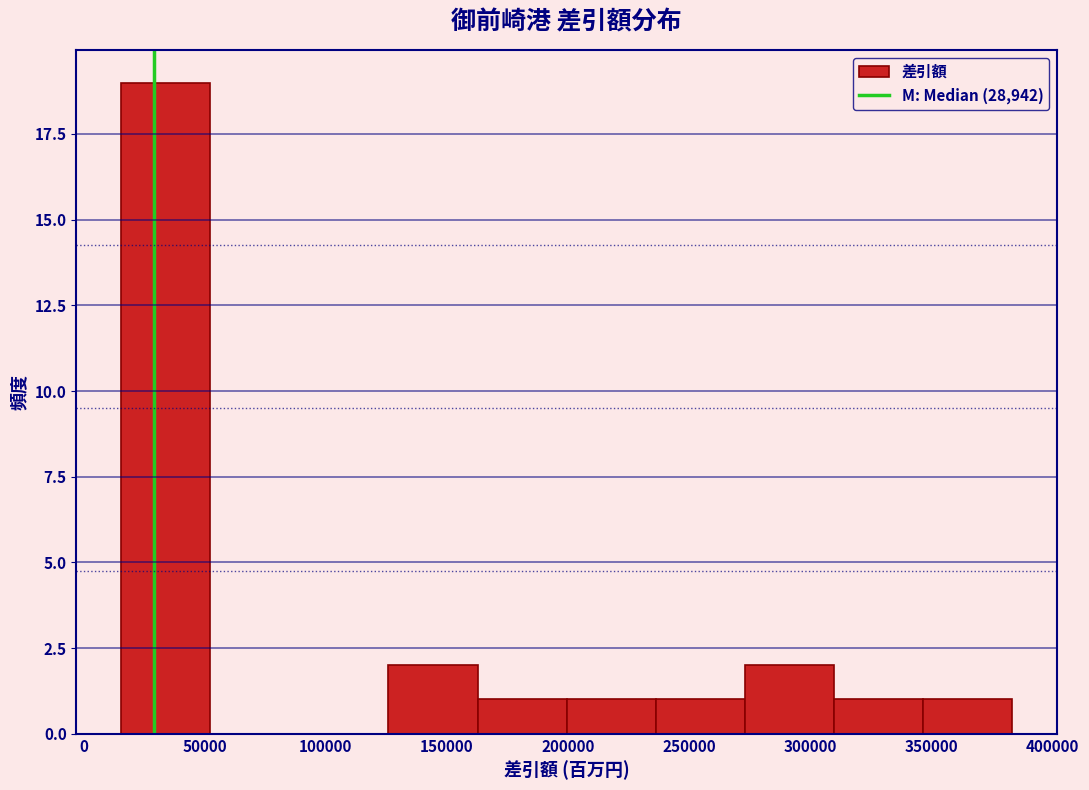

Reading left to right, transcribe this chart: for each bar, give the range it covers on the x-axis and its height. Neither the bar edges nor the heights are printed on the chart, so give them approximately, as read against the axes.

15000 to 50000: 19
50000 to 90000: 0
90000 to 125000: 0
125000 to 165000: 2
165000 to 200000: 1
200000 to 235000: 1
235000 to 275000: 1
275000 to 310000: 2
310000 to 345000: 1
345000 to 385000: 1